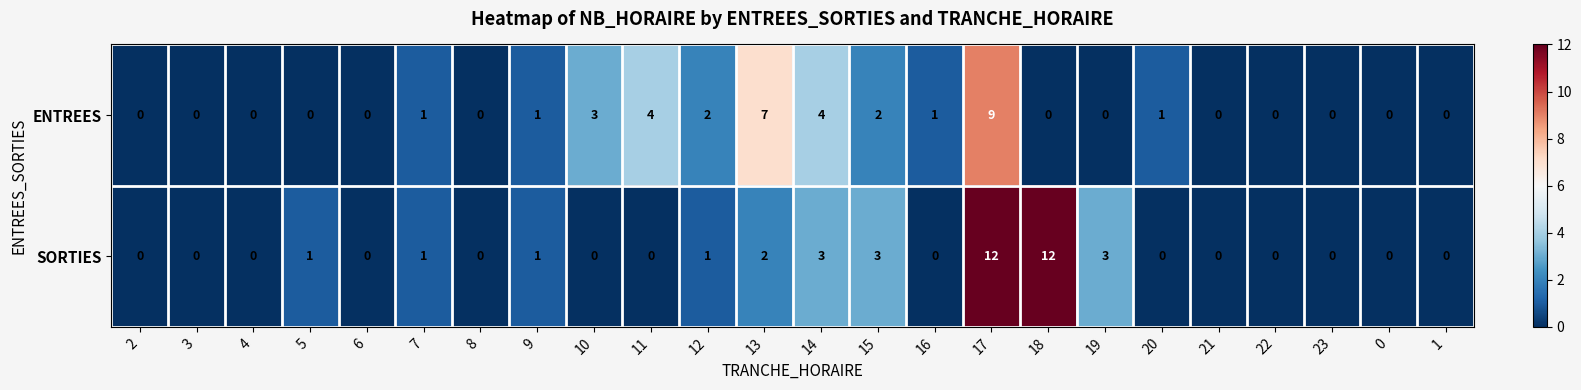

At 13, list the series in order from largest to smallest.

ENTREES, SORTIES